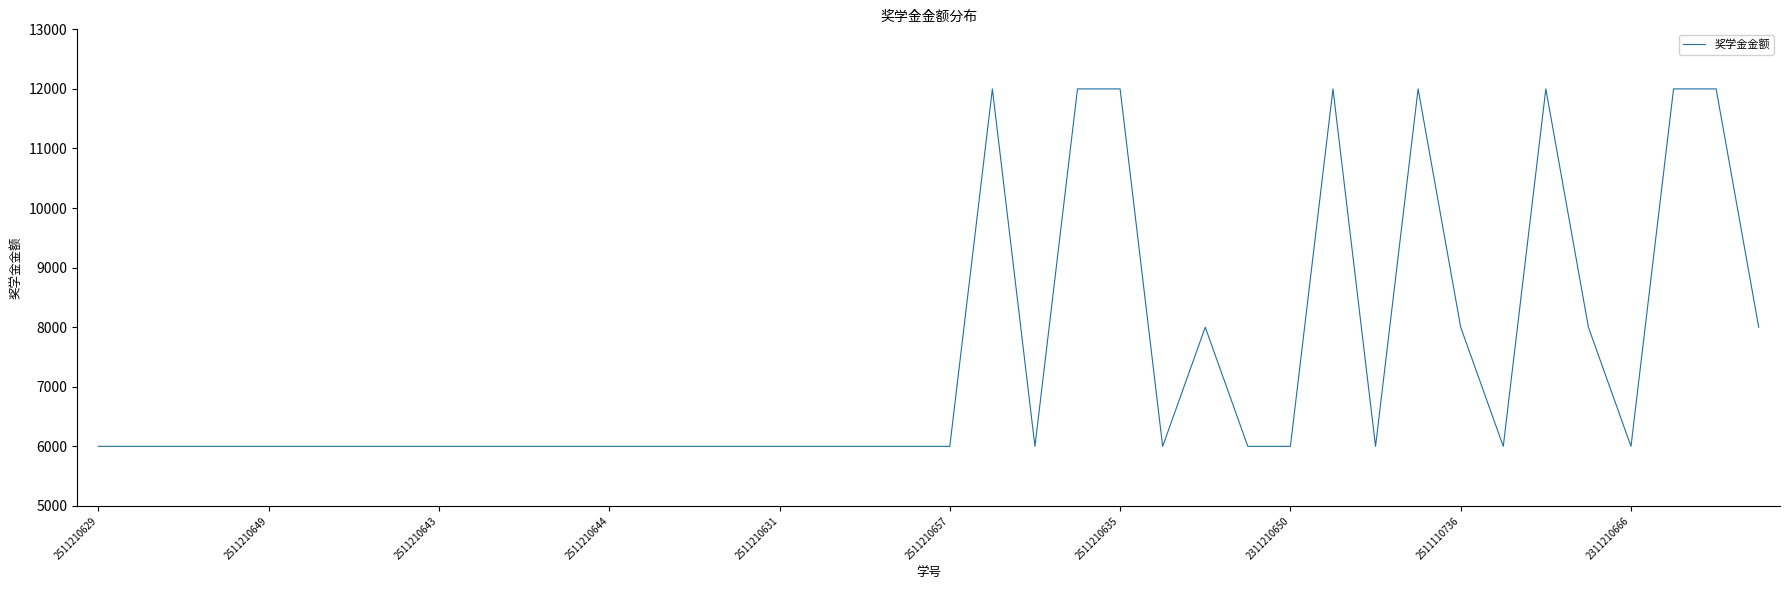

What is the smallest value displayed?

6000